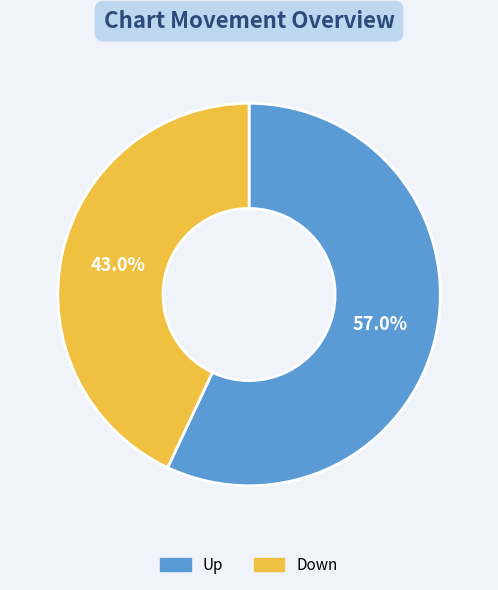

How many slices are in this pie chart?

2